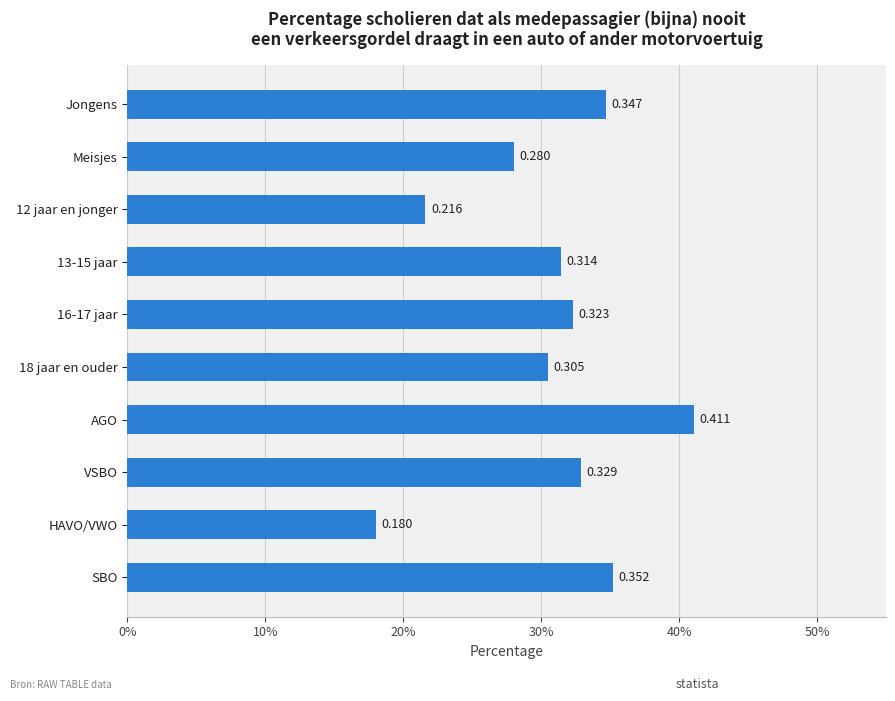

Does the chart contain any negative values?

No